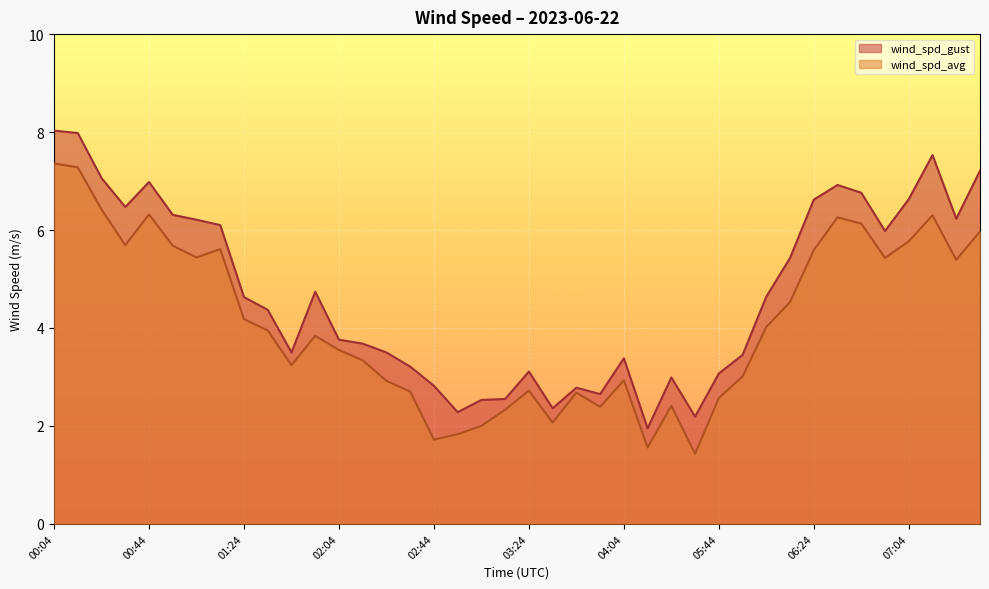

Reading left to right, what are all the values shown in this chart?

wind_spd_avg: 7.4	7.3	6.4	5.7	6.3	5.7	5.4	5.6	4.2	4.0	3.2	3.8	3.5	3.3	2.9	2.7	1.7	1.8	2.0	2.3	2.7	2.1	2.7	2.4	2.9	1.6	2.4	1.4	2.6	3.0	4.0	4.5	5.6	6.3	6.1	5.4	5.8	6.3	5.4	6.0
wind_spd_gust: 8.0	8.0	7.1	6.5	7.0	6.3	6.2	6.1	4.6	4.4	3.5	4.7	3.8	3.7	3.5	3.2	2.8	2.3	2.5	2.5	3.1	2.4	2.8	2.6	3.4	1.9	3.0	2.2	3.1	3.5	4.6	5.4	6.6	6.9	6.8	6.0	6.6	7.5	6.2	7.2